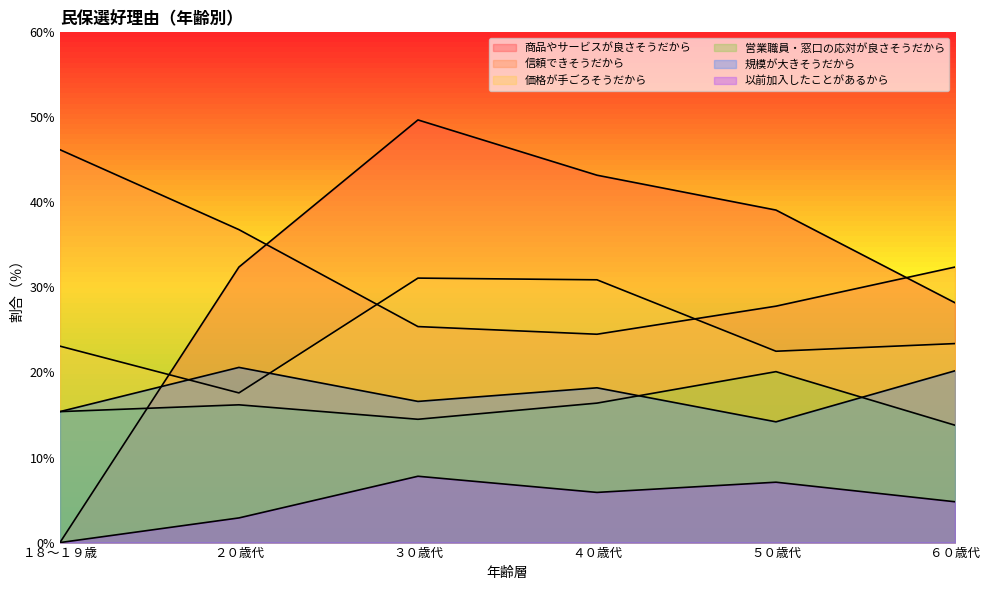

What is the difference between the highest and lowest values at ２０歳代?

33.9